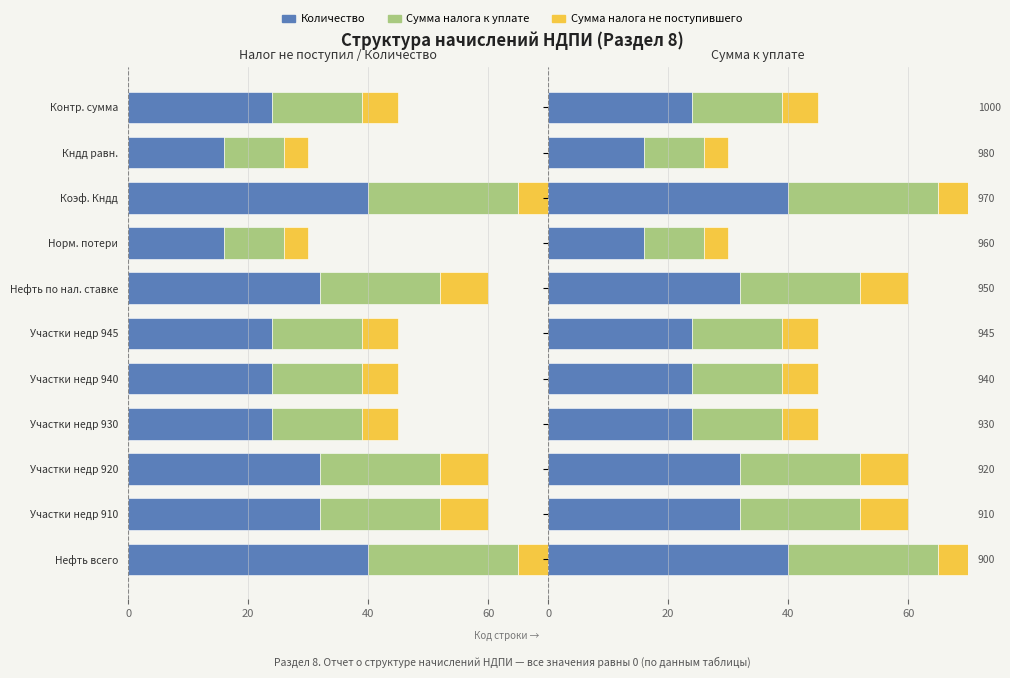

What is the maximum value for Количество?

40